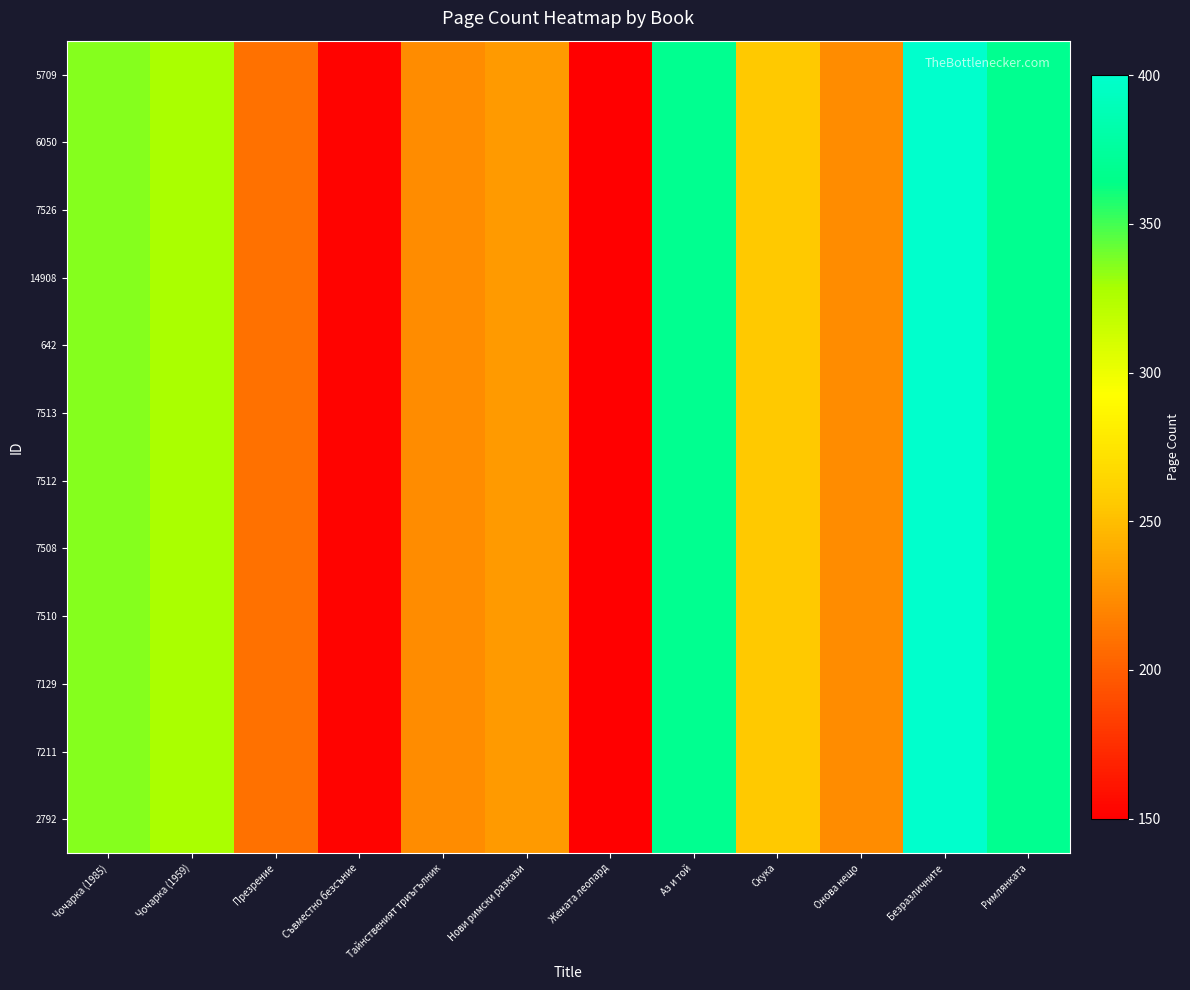

Reading left to right, extract all data points from this chart.

5709: Чочарка (1985)=336	Чочарка (1959)=328	Презрение=210	Съвместно безсъние=152	Тайнственият триъгълник=224	Нови римски разкази=232	Жената леопард=150	Аз и той=368	Скука=256	Онова нещо=224	Безразличните=400	Римлянката=368
6050: Чочарка (1985)=336	Чочарка (1959)=328	Презрение=210	Съвместно безсъние=152	Тайнственият триъгълник=224	Нови римски разкази=232	Жената леопард=150	Аз и той=368	Скука=256	Онова нещо=224	Безразличните=400	Римлянката=368
7526: Чочарка (1985)=336	Чочарка (1959)=328	Презрение=210	Съвместно безсъние=152	Тайнственият триъгълник=224	Нови римски разкази=232	Жената леопард=150	Аз и той=368	Скука=256	Онова нещо=224	Безразличните=400	Римлянката=368
14908: Чочарка (1985)=336	Чочарка (1959)=328	Презрение=210	Съвместно безсъние=152	Тайнственият триъгълник=224	Нови римски разкази=232	Жената леопард=150	Аз и той=368	Скука=256	Онова нещо=224	Безразличните=400	Римлянката=368
642: Чочарка (1985)=336	Чочарка (1959)=328	Презрение=210	Съвместно безсъние=152	Тайнственият триъгълник=224	Нови римски разкази=232	Жената леопард=150	Аз и той=368	Скука=256	Онова нещо=224	Безразличните=400	Римлянката=368
7513: Чочарка (1985)=336	Чочарка (1959)=328	Презрение=210	Съвместно безсъние=152	Тайнственият триъгълник=224	Нови римски разкази=232	Жената леопард=150	Аз и той=368	Скука=256	Онова нещо=224	Безразличните=400	Римлянката=368
7512: Чочарка (1985)=336	Чочарка (1959)=328	Презрение=210	Съвместно безсъние=152	Тайнственият триъгълник=224	Нови римски разкази=232	Жената леопард=150	Аз и той=368	Скука=256	Онова нещо=224	Безразличните=400	Римлянката=368
7508: Чочарка (1985)=336	Чочарка (1959)=328	Презрение=210	Съвместно безсъние=152	Тайнственият триъгълник=224	Нови римски разкази=232	Жената леопард=150	Аз и той=368	Скука=256	Онова нещо=224	Безразличните=400	Римлянката=368
7510: Чочарка (1985)=336	Чочарка (1959)=328	Презрение=210	Съвместно безсъние=152	Тайнственият триъгълник=224	Нови римски разкази=232	Жената леопард=150	Аз и той=368	Скука=256	Онова нещо=224	Безразличните=400	Римлянката=368
7129: Чочарка (1985)=336	Чочарка (1959)=328	Презрение=210	Съвместно безсъние=152	Тайнственият триъгълник=224	Нови римски разкази=232	Жената леопард=150	Аз и той=368	Скука=256	Онова нещо=224	Безразличните=400	Римлянката=368
7211: Чочарка (1985)=336	Чочарка (1959)=328	Презрение=210	Съвместно безсъние=152	Тайнственият триъгълник=224	Нови римски разкази=232	Жената леопард=150	Аз и той=368	Скука=256	Онова нещо=224	Безразличните=400	Римлянката=368
2792: Чочарка (1985)=336	Чочарка (1959)=328	Презрение=210	Съвместно безсъние=152	Тайнственият триъгълник=224	Нови римски разкази=232	Жената леопард=150	Аз и той=368	Скука=256	Онова нещо=224	Безразличните=400	Римлянката=368